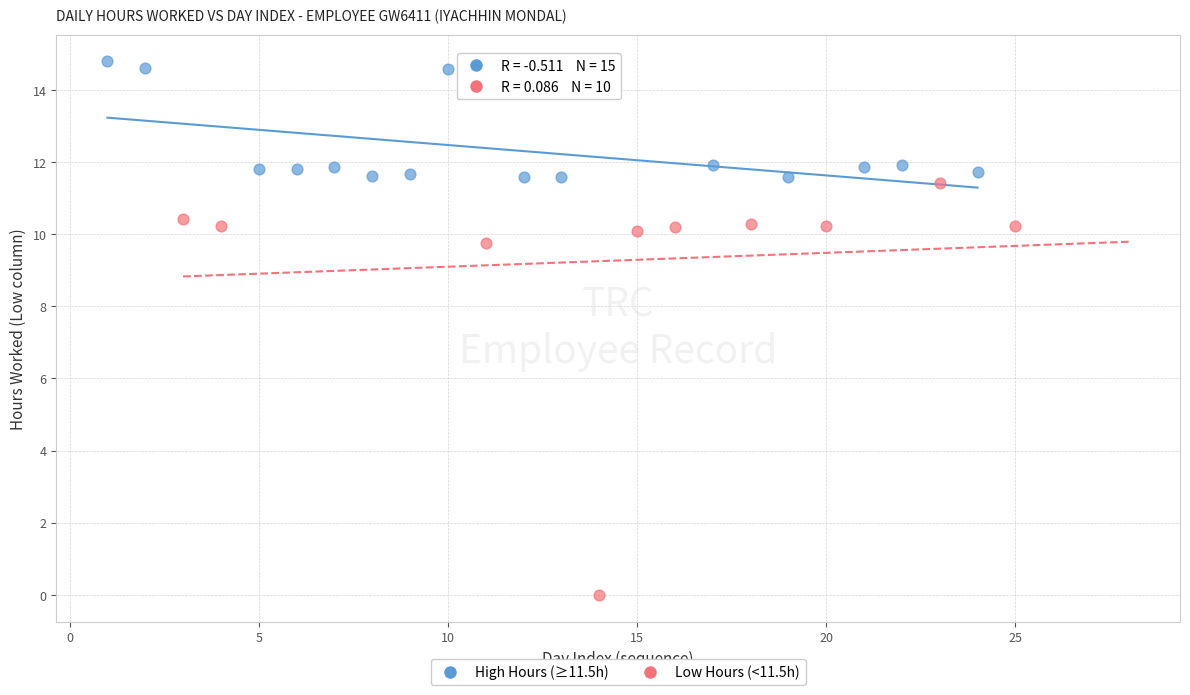

Which series has the widest spread of Y values?

Low Hours (<11.5h)